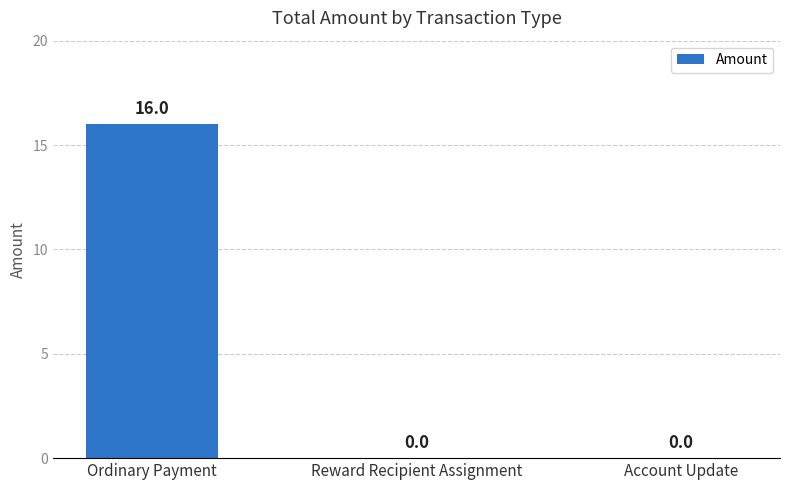

How many values are between 0 and 16?

3